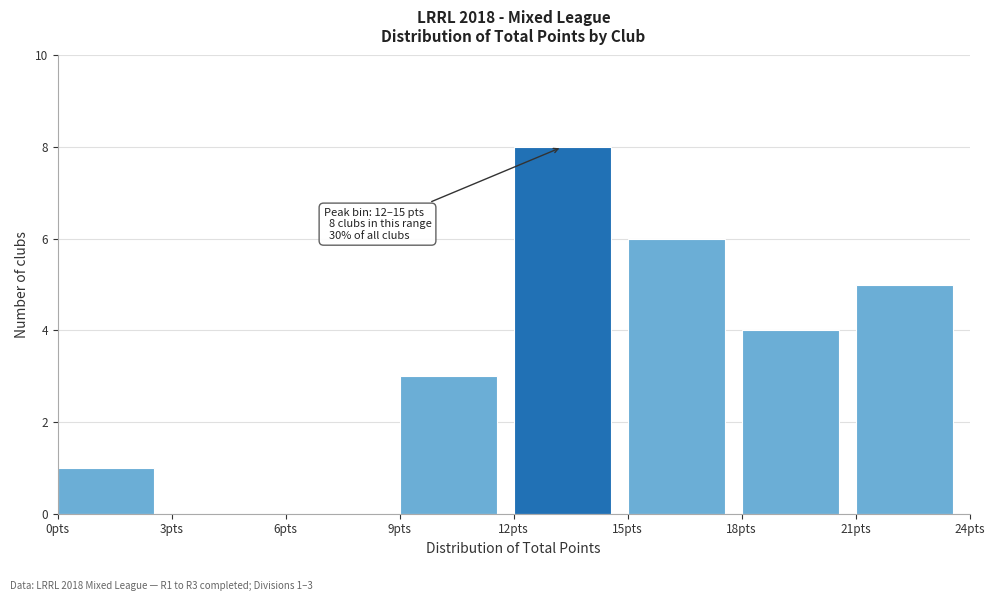

Over which range of the x-axis is the bar tallest?

12 to 15